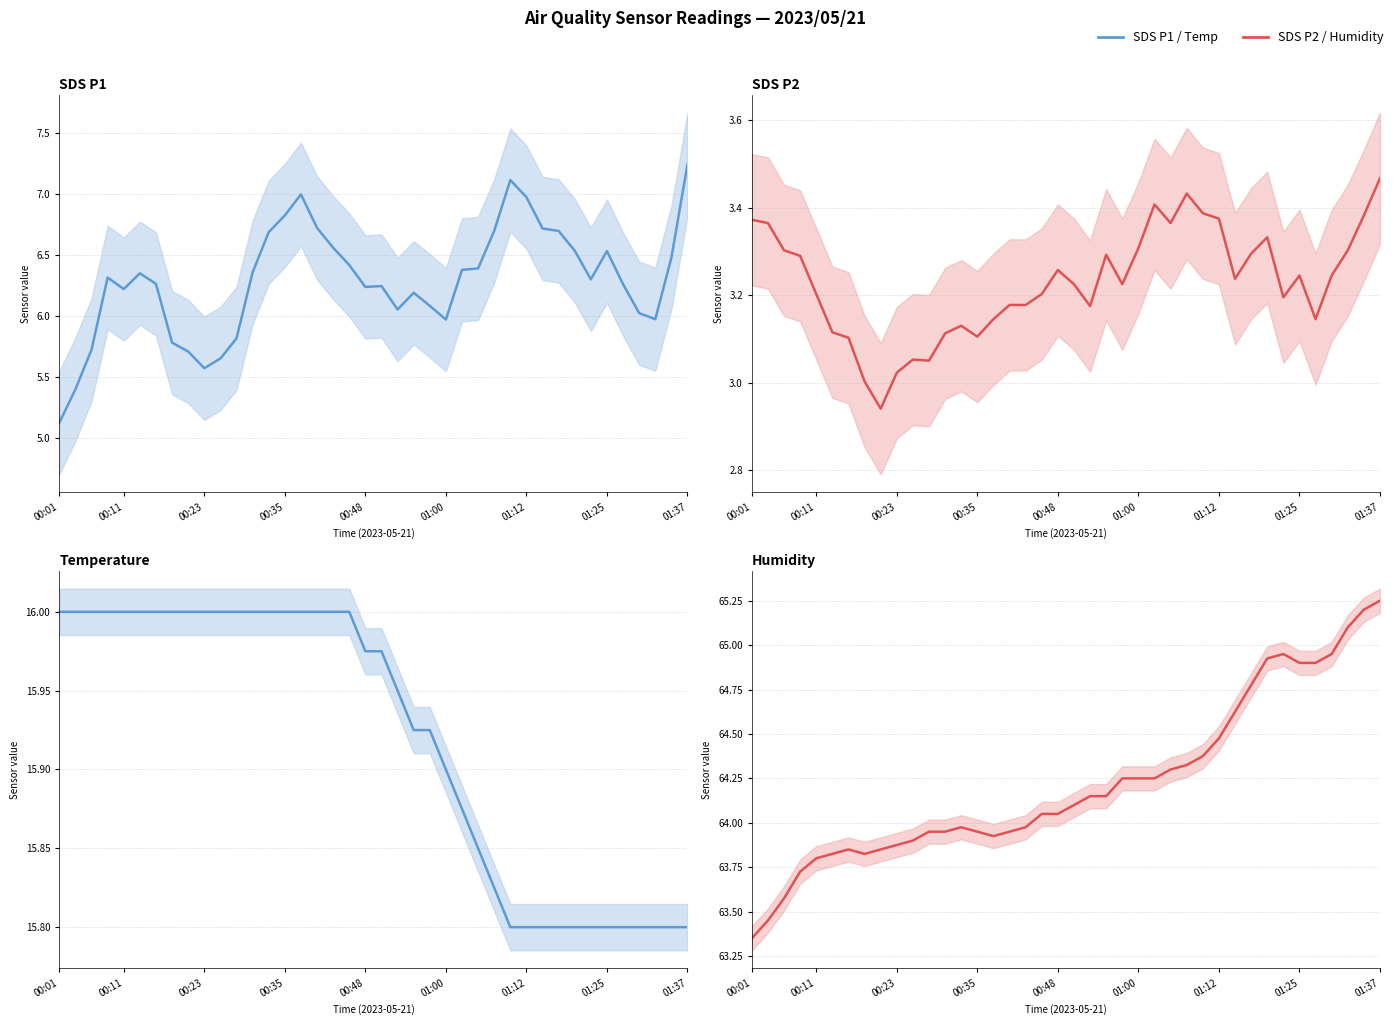

What is the average value of the Temperature series?

15.9